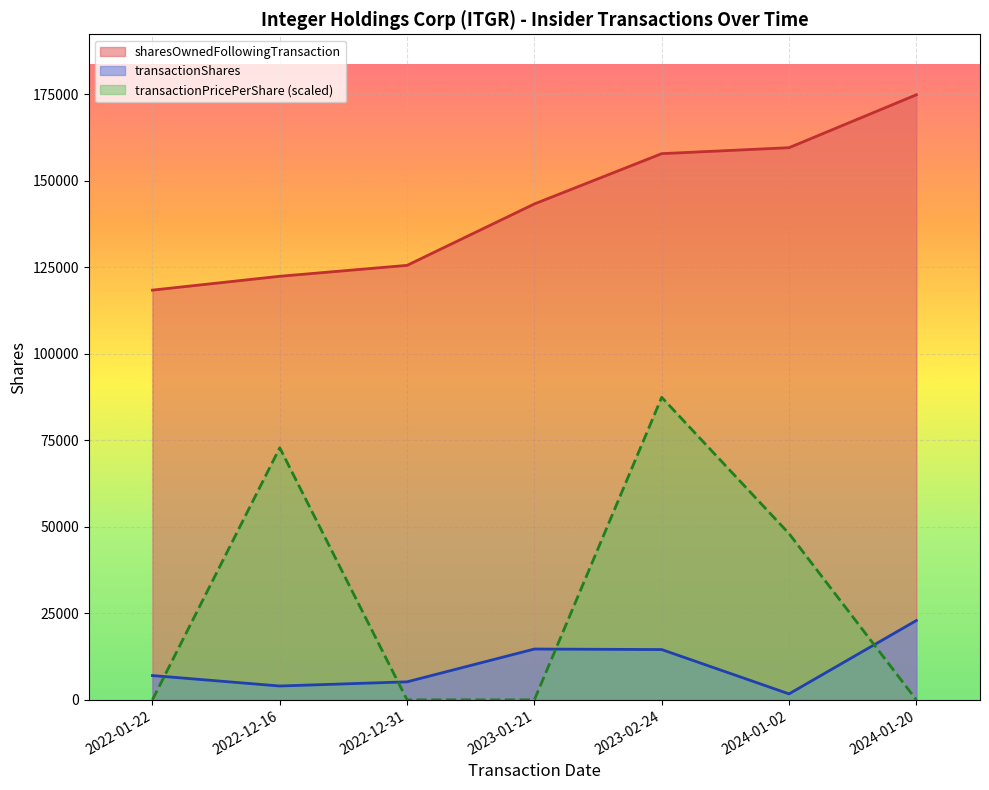

Which label corresponds to the smallest value in the chart?

2022-01-22